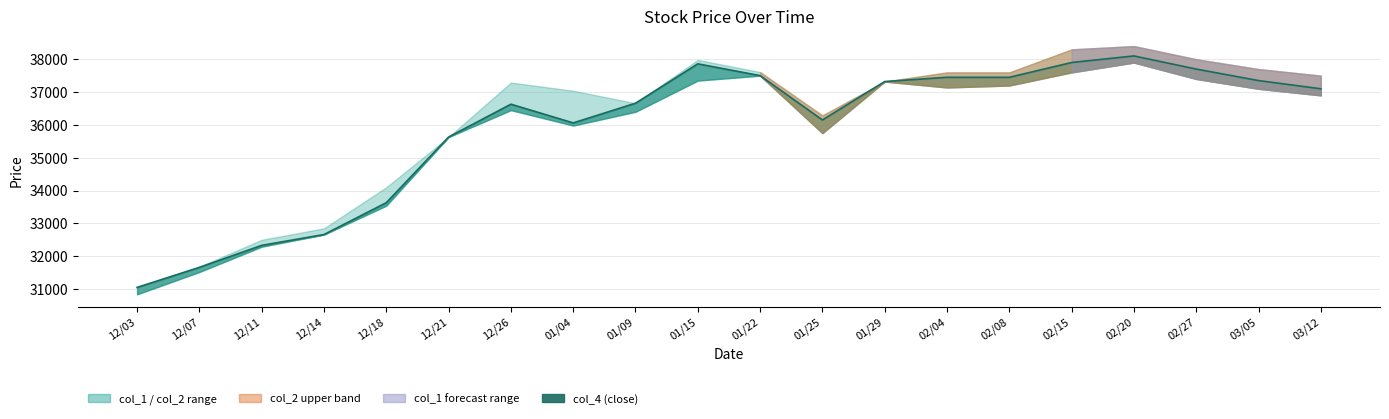

What is the sum of all values?

718190